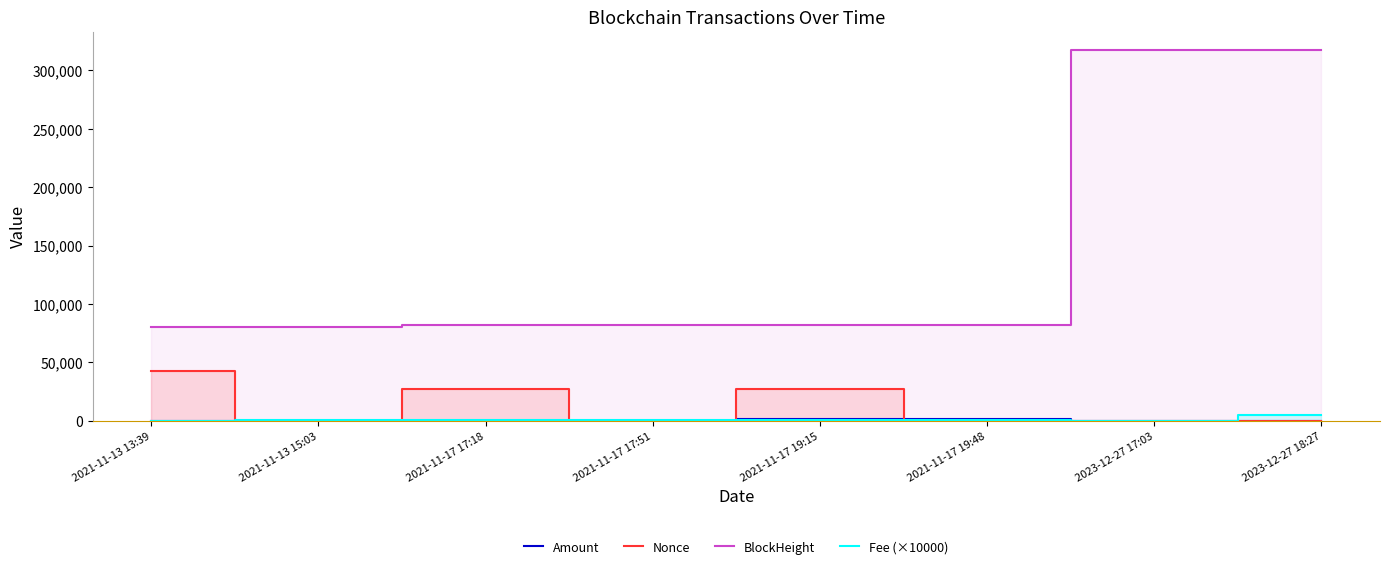

Between 2021-11-17 17:18 and 2021-11-13 15:03, which is larger?

2021-11-13 15:03